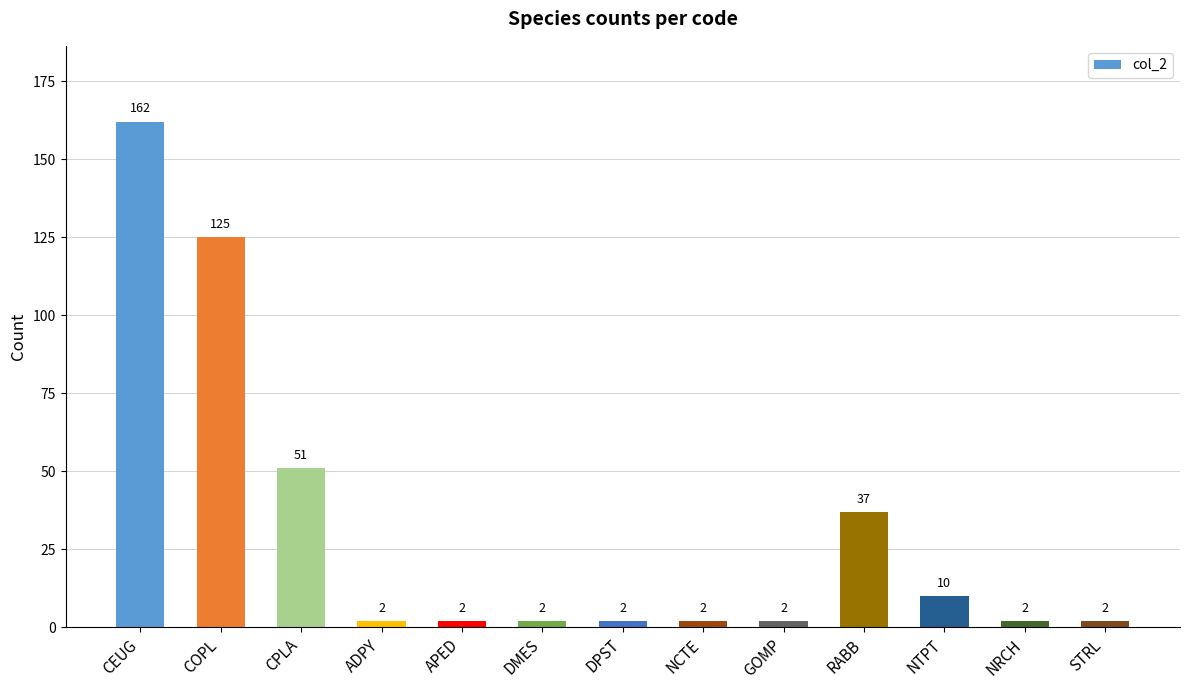

True or false: the data shows 2 at NRCH.

True